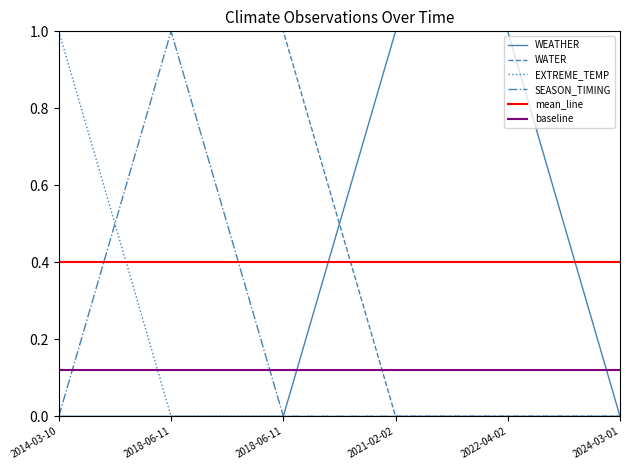

Is this an area chart (filled region under the line)?

No